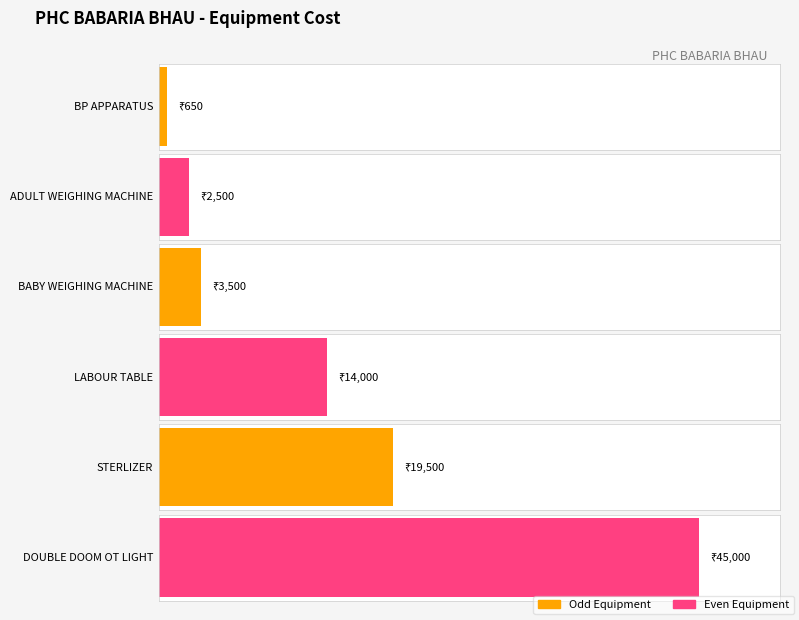

What is the smallest value displayed?

650